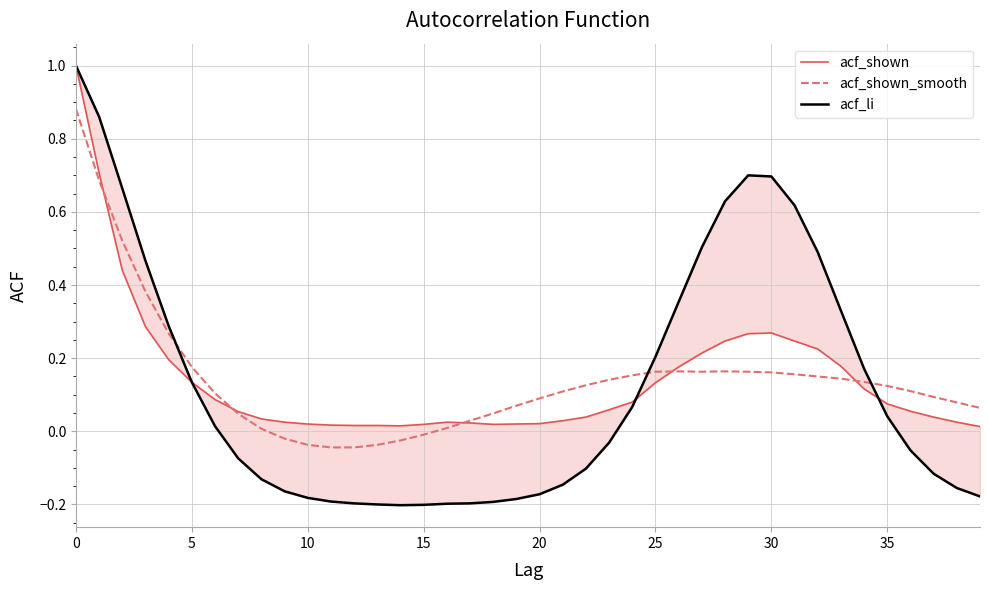

How many interior local peaks does the acf_shown_smooth series have?

2